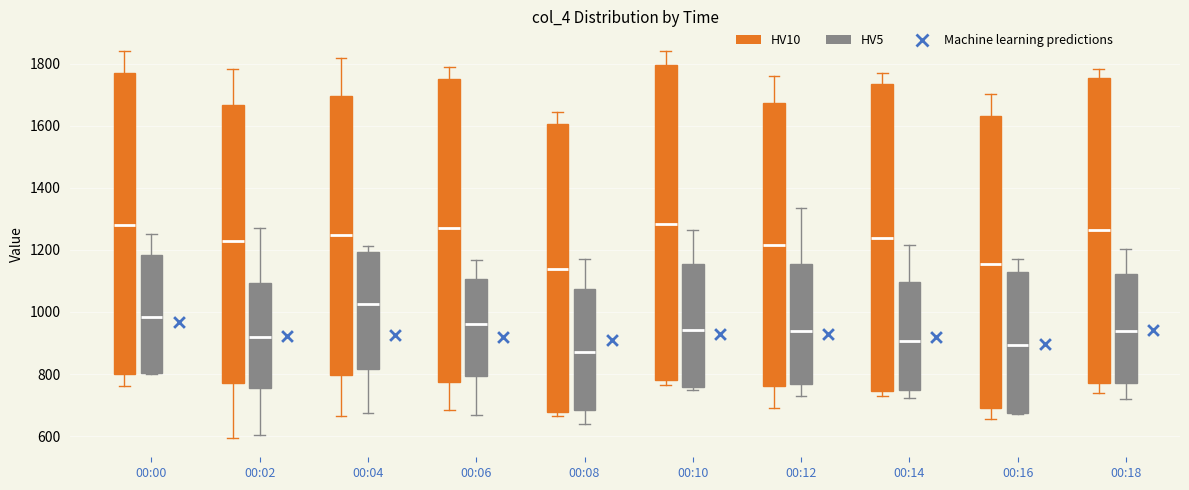

Comparing the boxes themselves (not the whiskers), which one is the tallest?

00:10 (HV10)